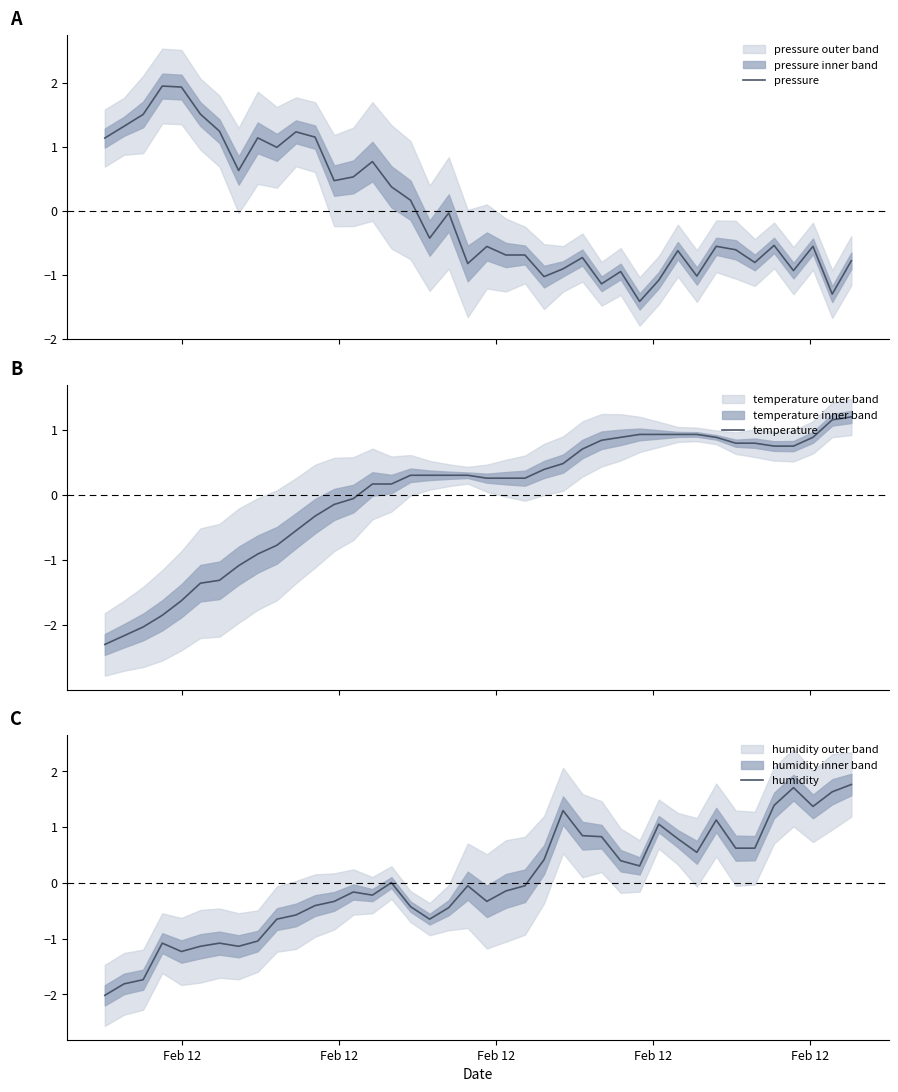

What is the highest value of the humidity series?

1.8